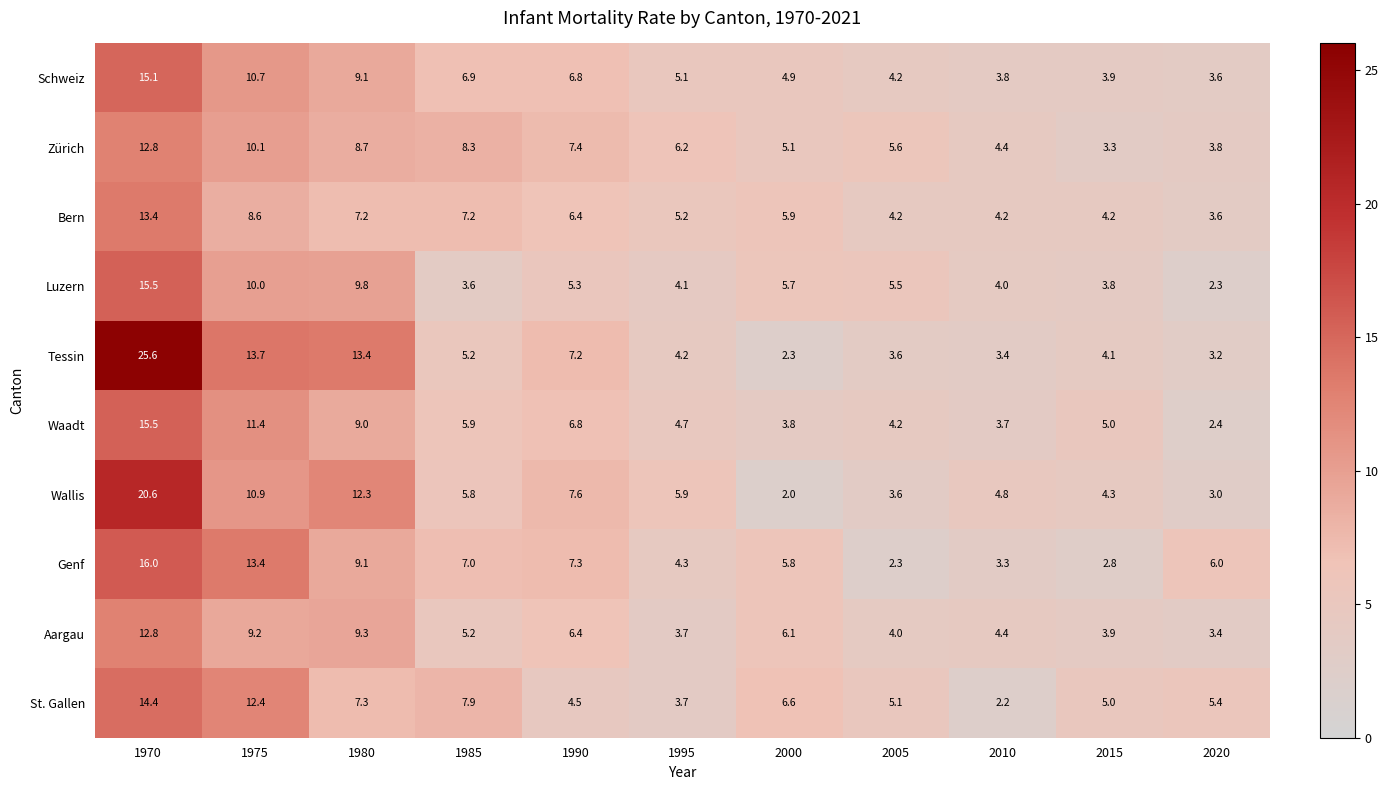

Where is Bern nearest to the value 8?

1975